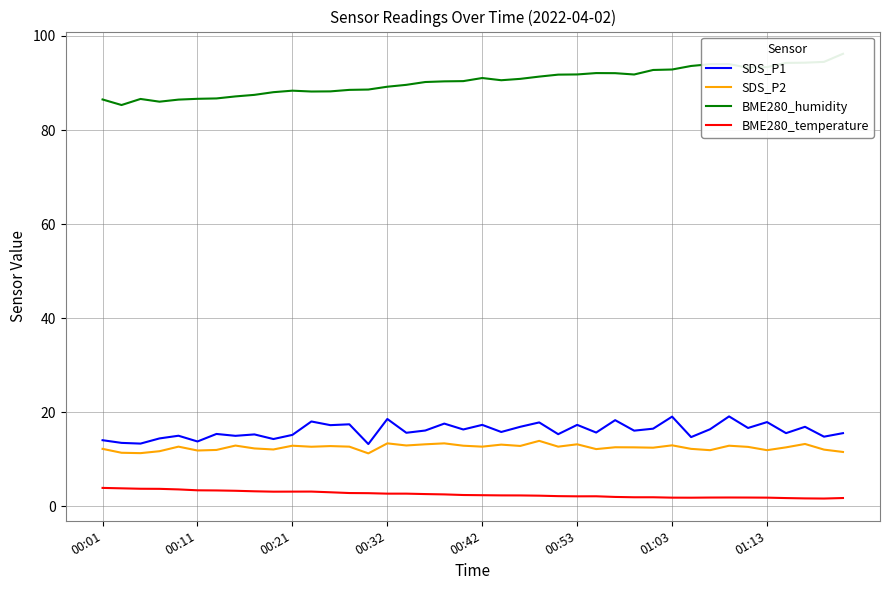

How many interior local valleys does the SDS_P1 series have?

16